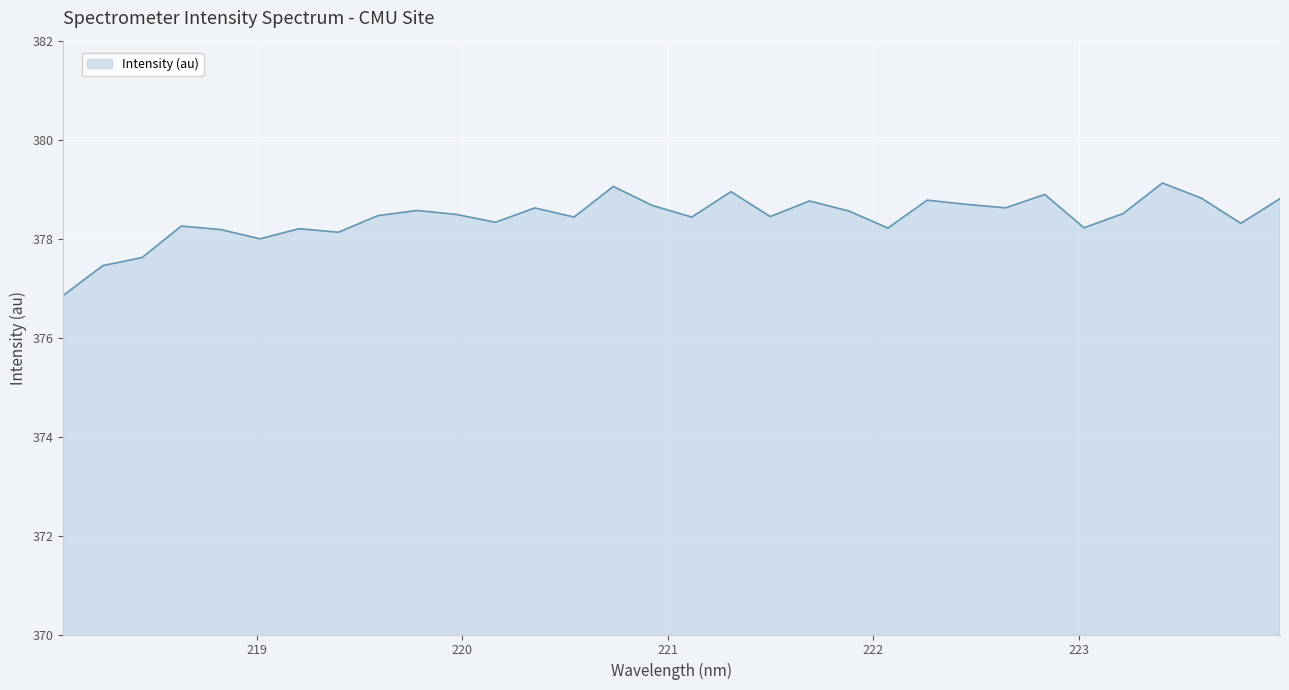

What is the difference between the maximum and minimum values?

2.3